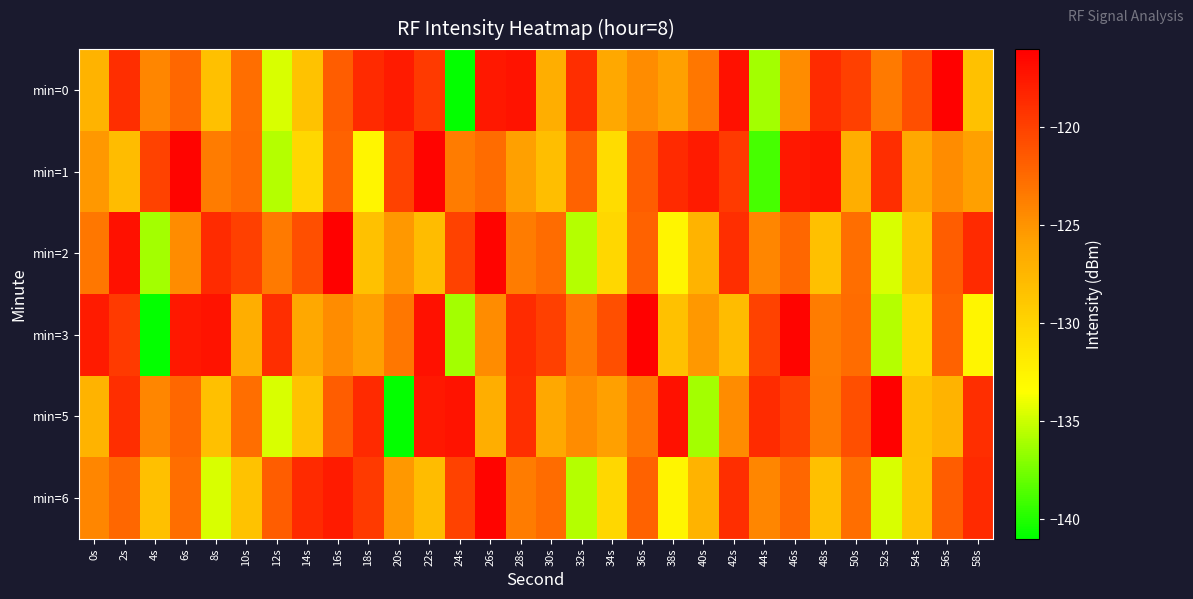

Reading left to right, list all the values displayed in this chart.

min=0: 0s=-127.2	2s=-118.8	4s=-124.1	6s=-122.3	8s=-128.2	10s=-122.6	12s=-134.6	14s=-128.4	16s=-121.7	18s=-118.6	20s=-117.7	22s=-119.5	24s=-140.9	26s=-117.5	28s=-117.2	30s=-126.7	32s=-118.9	34s=-126.3	36s=-124.6	38s=-125.7	40s=-123.3	42s=-117.2	44s=-136.2	46s=-124.5	48s=-118.7	50s=-120.0	52s=-123.5	54s=-120.8	56s=-116.2	58s=-128.3
min=1: 0s=-125.3	2s=-128.0	4s=-120.0	6s=-116.3	8s=-123.5	10s=-122.6	12s=-135.7	14s=-130.2	16s=-122.0	18s=-132.6	20s=-120.0	22s=-116.3	24s=-123.5	26s=-122.6	28s=-125.7	30s=-128.2	32s=-122.0	34s=-130.6	36s=-121.7	38s=-118.6	40s=-117.7	42s=-119.5	44s=-138.9	46s=-117.5	48s=-117.2	50s=-126.7	52s=-118.9	54s=-126.3	56s=-124.6	58s=-125.7
min=2: 0s=-123.3	2s=-117.2	4s=-136.2	6s=-124.5	8s=-118.7	10s=-120.0	12s=-123.5	14s=-120.8	16s=-116.2	18s=-128.3	20s=-125.3	22s=-128.0	24s=-120.0	26s=-116.3	28s=-123.5	30s=-122.6	32s=-135.7	34s=-130.2	36s=-122.0	38s=-132.6	40s=-127.2	42s=-118.8	44s=-124.1	46s=-122.3	48s=-128.2	50s=-122.6	52s=-134.6	54s=-128.4	56s=-121.7	58s=-118.6
min=3: 0s=-117.7	2s=-119.5	4s=-140.9	6s=-117.5	8s=-117.2	10s=-126.7	12s=-118.9	14s=-126.3	16s=-124.6	18s=-125.7	20s=-123.3	22s=-117.2	24s=-136.2	26s=-124.5	28s=-118.7	30s=-120.0	32s=-123.5	34s=-120.8	36s=-116.2	38s=-128.3	40s=-125.3	42s=-128.0	44s=-120.0	46s=-116.3	48s=-123.5	50s=-122.6	52s=-135.7	54s=-130.2	56s=-122.0	58s=-132.6
min=5: 0s=-127.2	2s=-118.8	4s=-124.1	6s=-122.3	8s=-128.2	10s=-122.6	12s=-134.6	14s=-128.4	16s=-121.7	18s=-118.6	20s=-140.9	22s=-117.5	24s=-117.2	26s=-126.7	28s=-118.9	30s=-126.3	32s=-124.6	34s=-125.7	36s=-123.3	38s=-117.2	40s=-136.2	42s=-124.5	44s=-118.7	46s=-120.0	48s=-123.5	50s=-120.8	52s=-116.2	54s=-128.3	56s=-127.2	58s=-118.8
min=6: 0s=-124.1	2s=-122.3	4s=-128.2	6s=-122.6	8s=-134.6	10s=-128.4	12s=-121.7	14s=-118.6	16s=-117.7	18s=-119.5	20s=-125.3	22s=-128.0	24s=-120.0	26s=-116.3	28s=-123.5	30s=-122.6	32s=-135.7	34s=-130.2	36s=-122.0	38s=-132.6	40s=-127.2	42s=-118.8	44s=-124.1	46s=-122.3	48s=-128.2	50s=-122.6	52s=-134.6	54s=-128.4	56s=-121.7	58s=-118.6